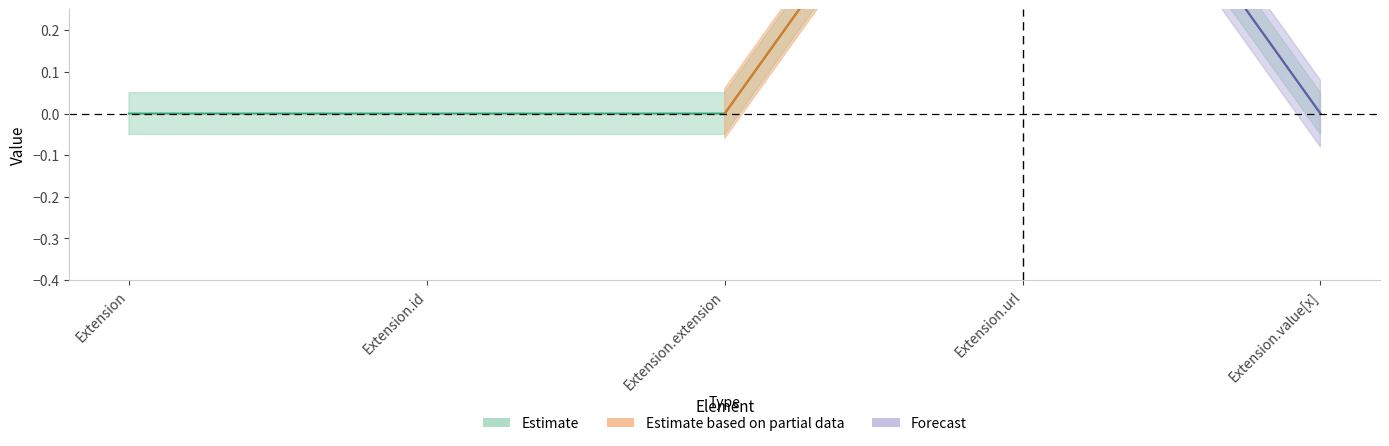

Rank the categories by value from lowest to highest.

Extension, Extension.id, Extension.extension, Extension.value[x], Extension.url